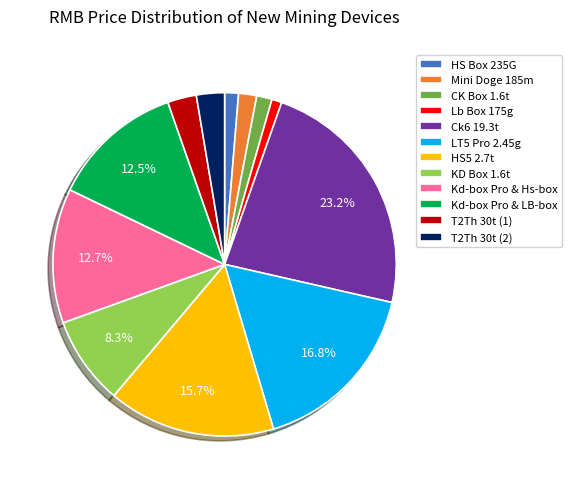

Which category has the biggest portion of the pie?

Ck6 19.3t